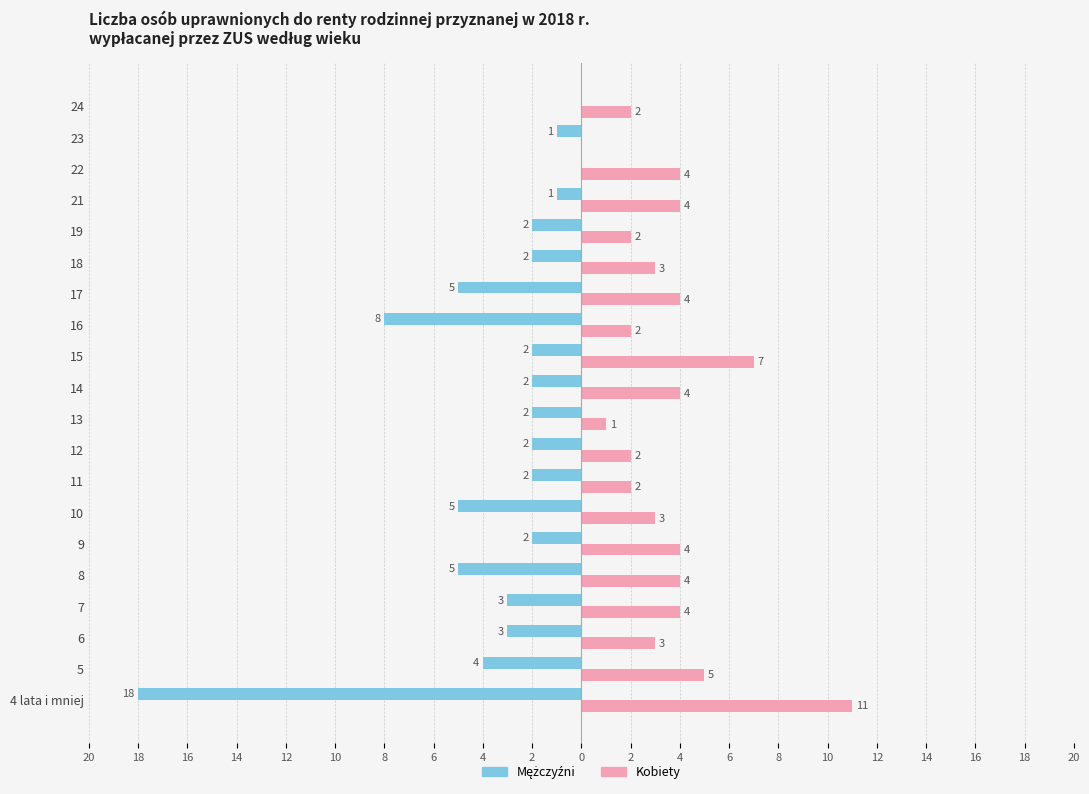

List the series in order of their overall mean, highest first.

Kobiety, Mężczyźni